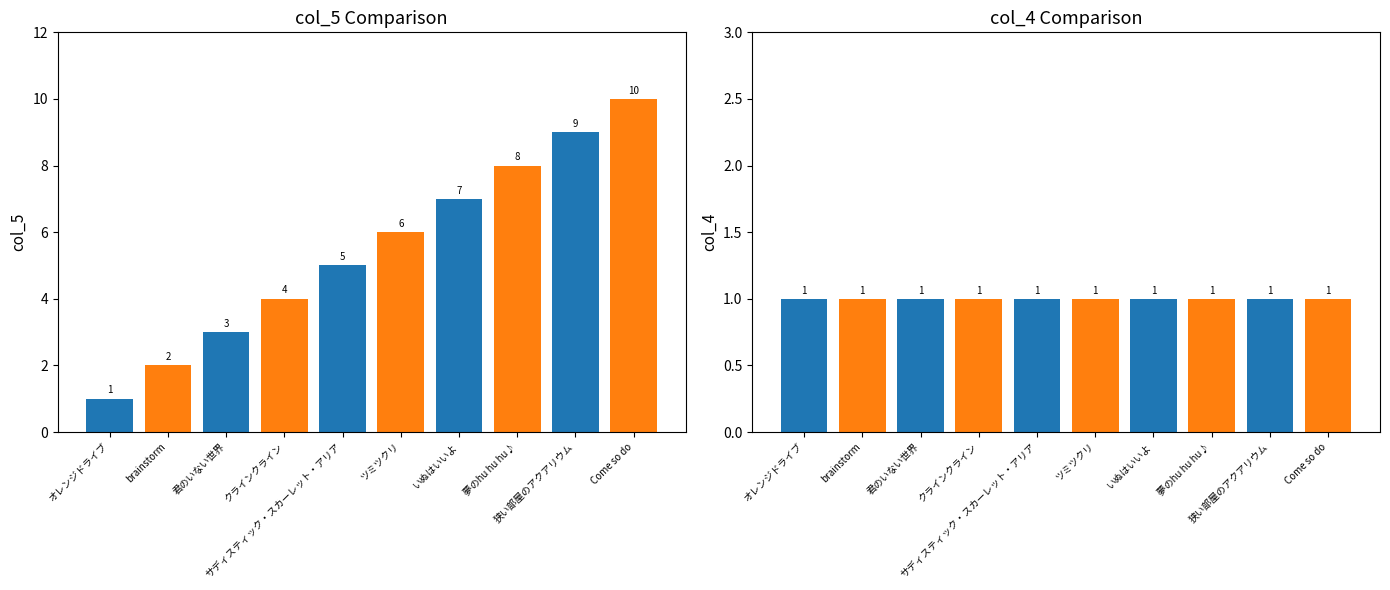

Which has a higher value, 狭い部屋のアクアリウム or 夢のhu hu hu♪?

狭い部屋のアクアリウム